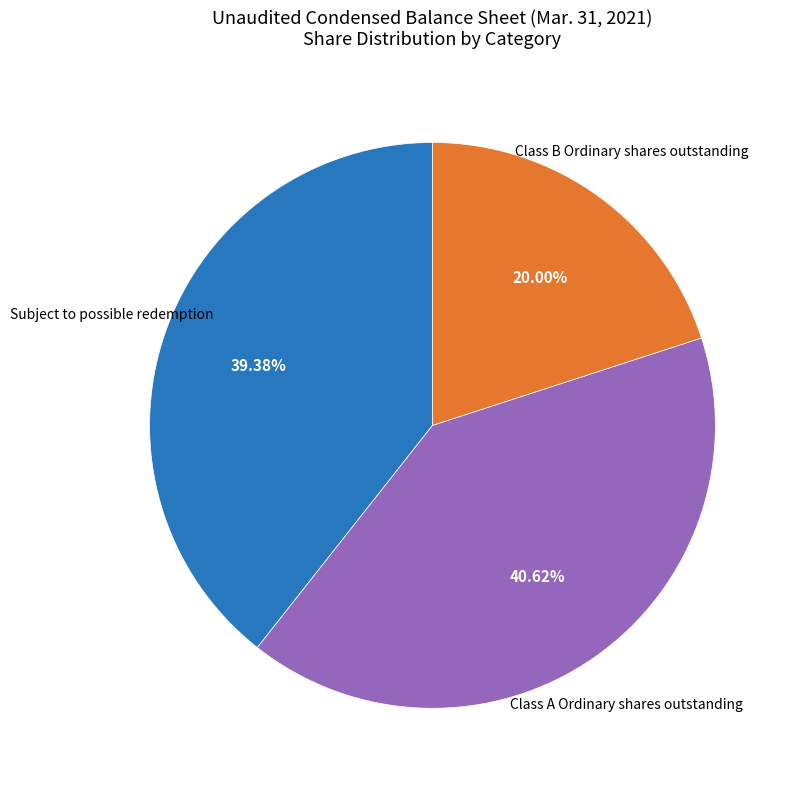

Does any single category account for the majority?

No